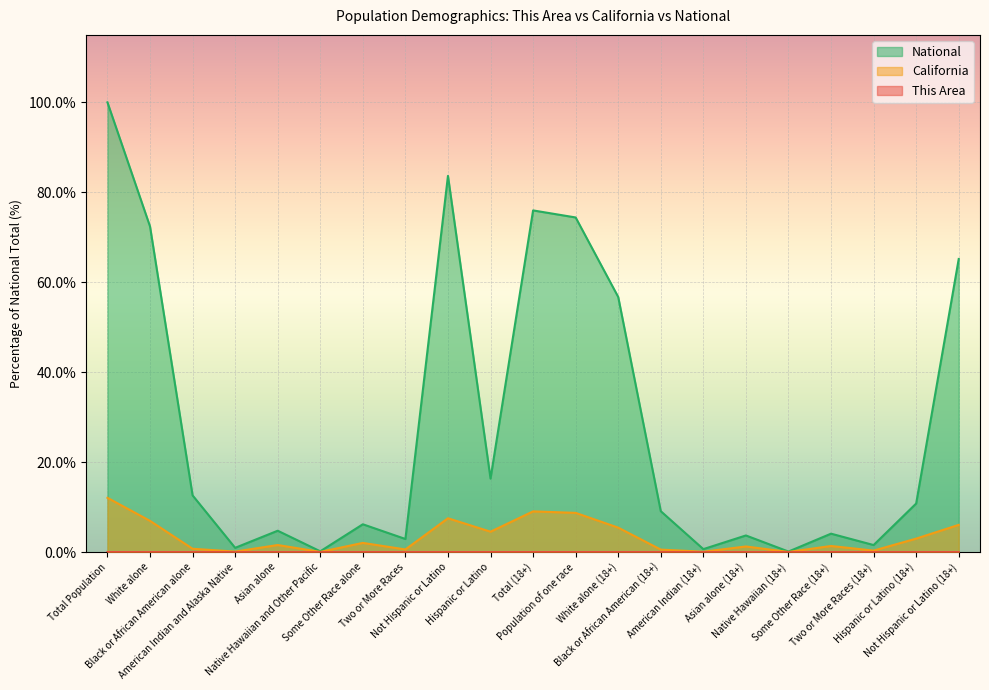

What is the label of the 7th point from the left?

Some Other Race alone